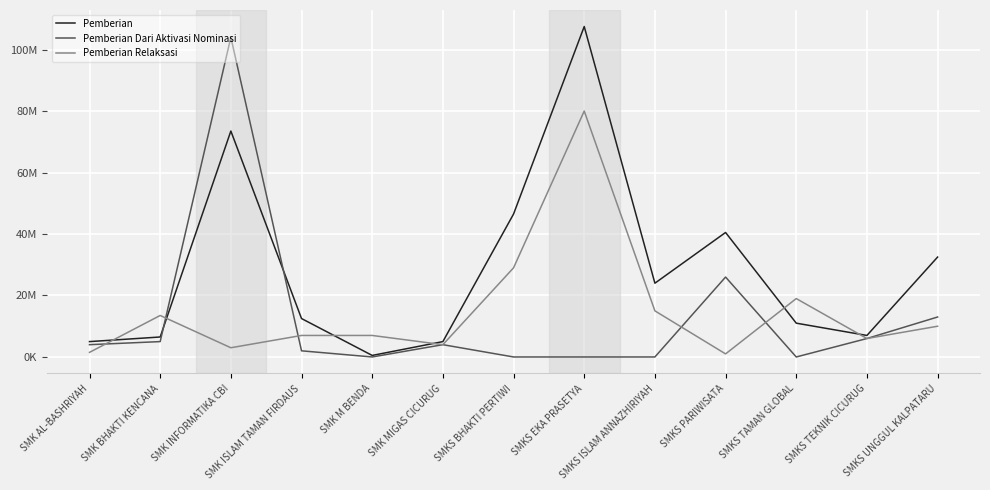

At SMKS UNGGUL KALPATARU, list the series in order from smallest to largest.

Pemberian Relaksasi, Pemberian Dari Aktivasi Nominasi, Pemberian